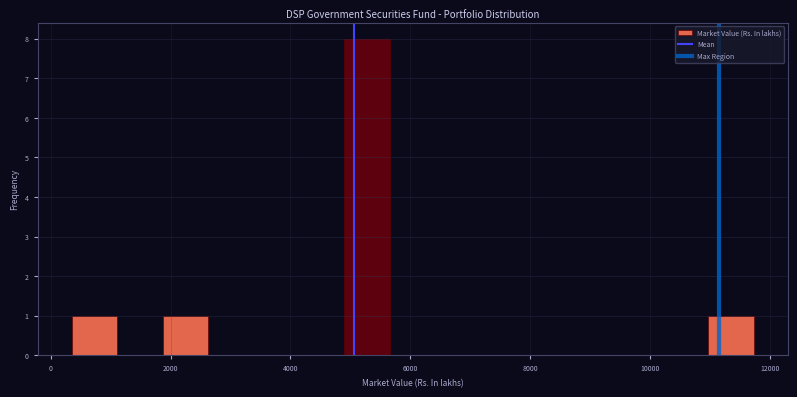

Read against the x-axis, roughly where is the centre of the tallest bar?

5200